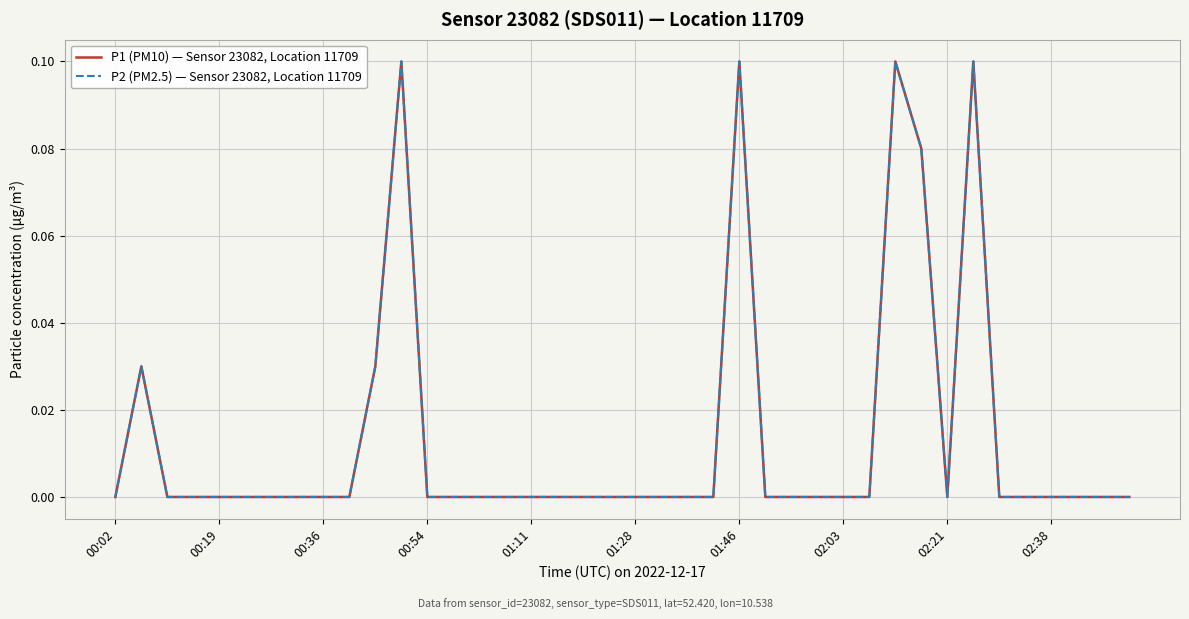

Does the chart display data point markers on the line(s)?

No